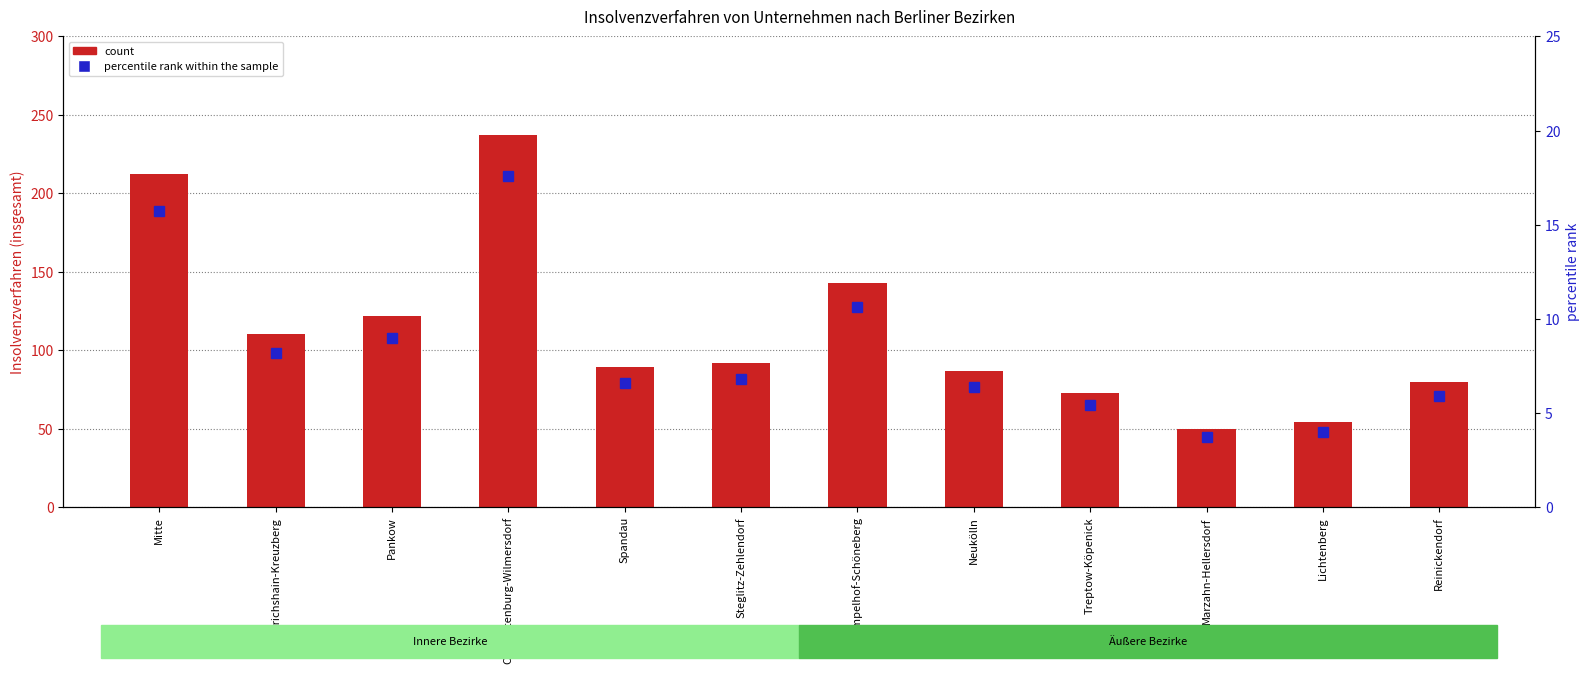

At which label does count reach its peak?

Charlottenburg-Wilmersdorf